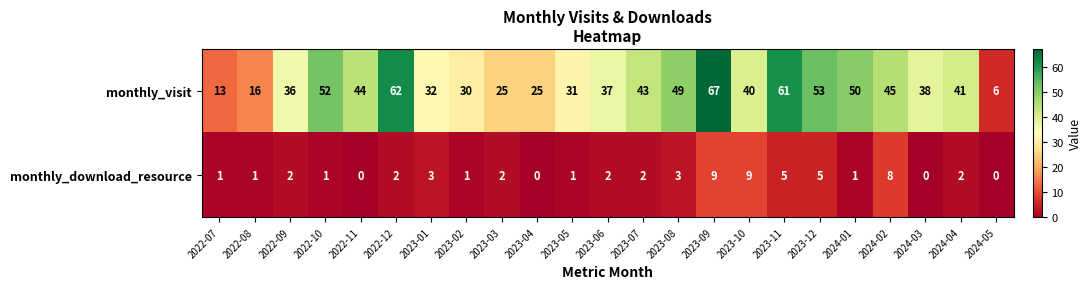

The value of monthly_visit at 2024-05 is 10. True or false?

False